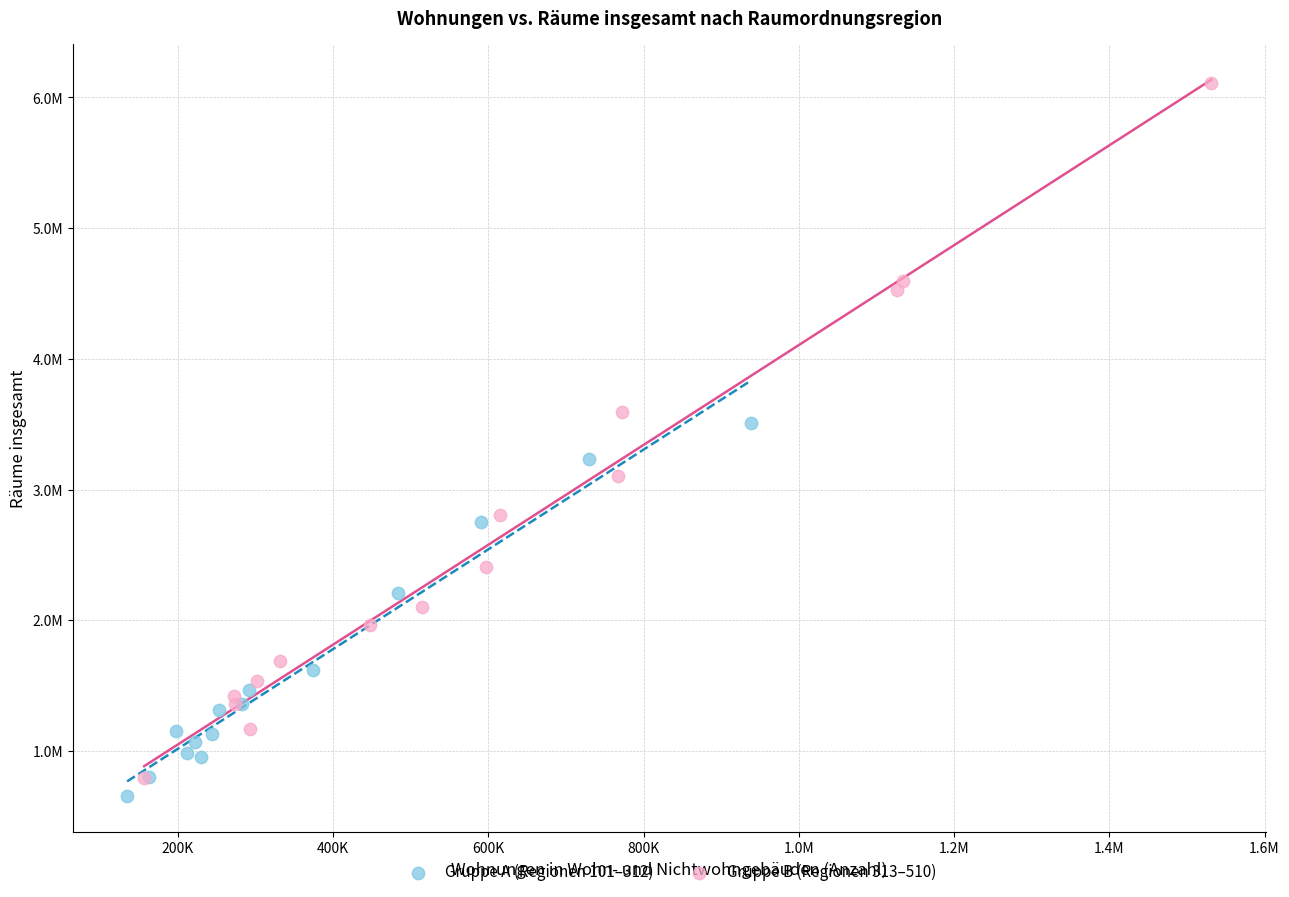

What are all the series names shown in the legend?

Gruppe A (Regionen 101–312), Gruppe B (Regionen 313–510)